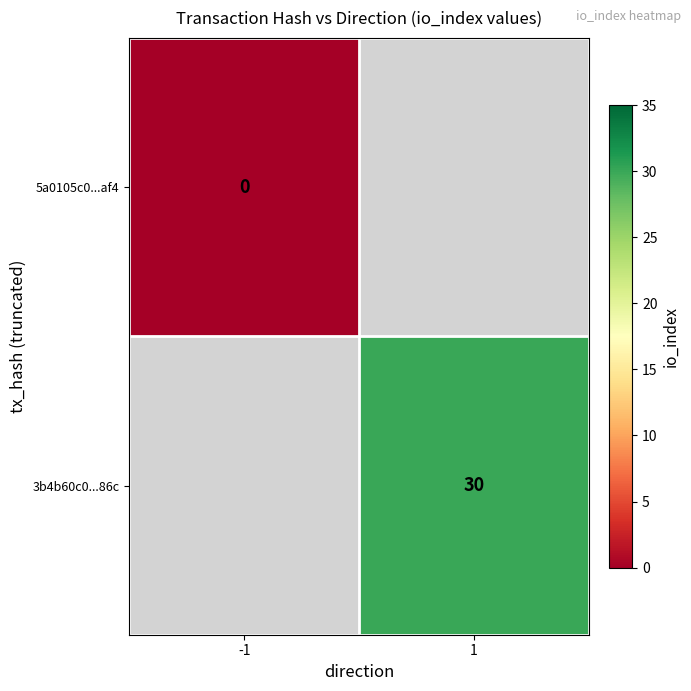

How many series are shown in this chart?

2